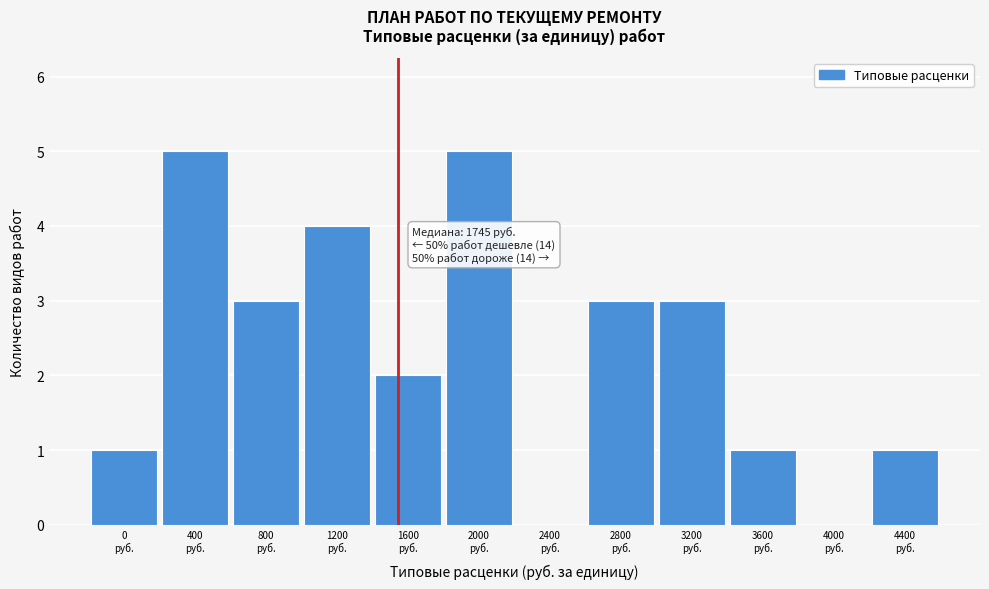

What is the maximum value shown in the chart?

5